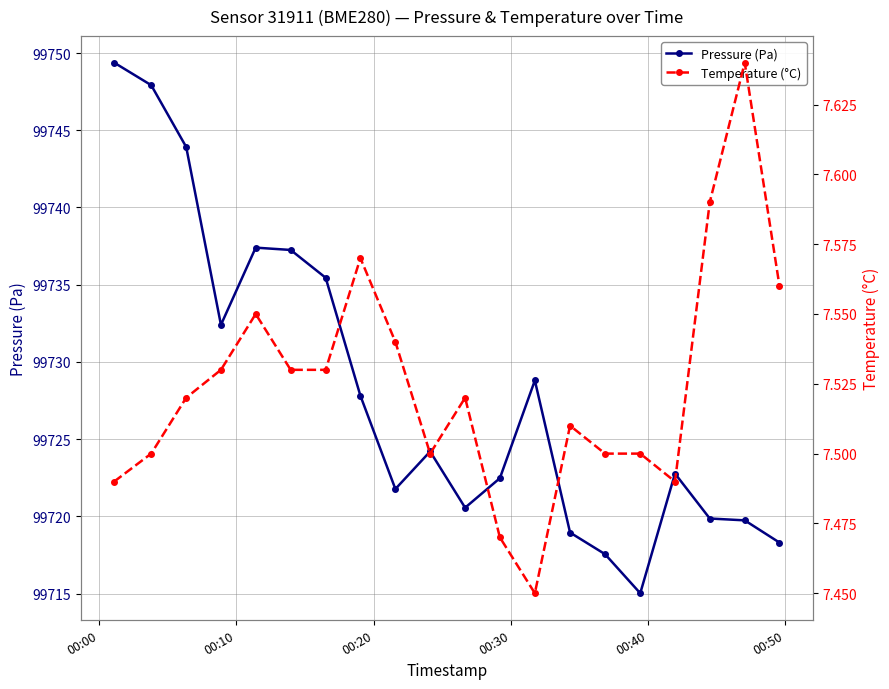

What is the maximum value for Pressure (Pa)?

99749.4